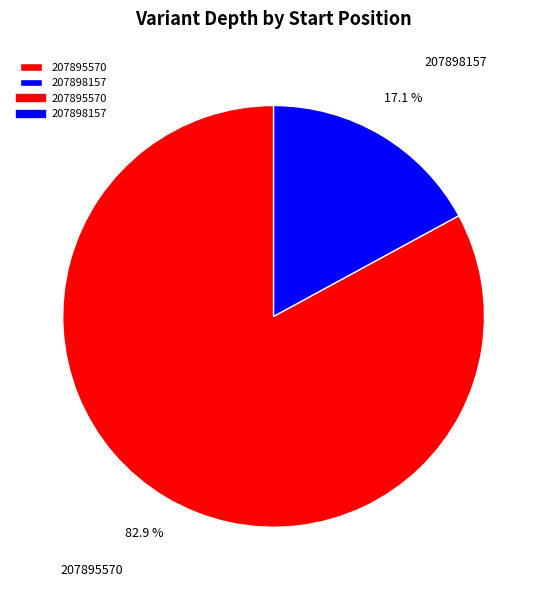

Is there a majority slice in this chart?

Yes